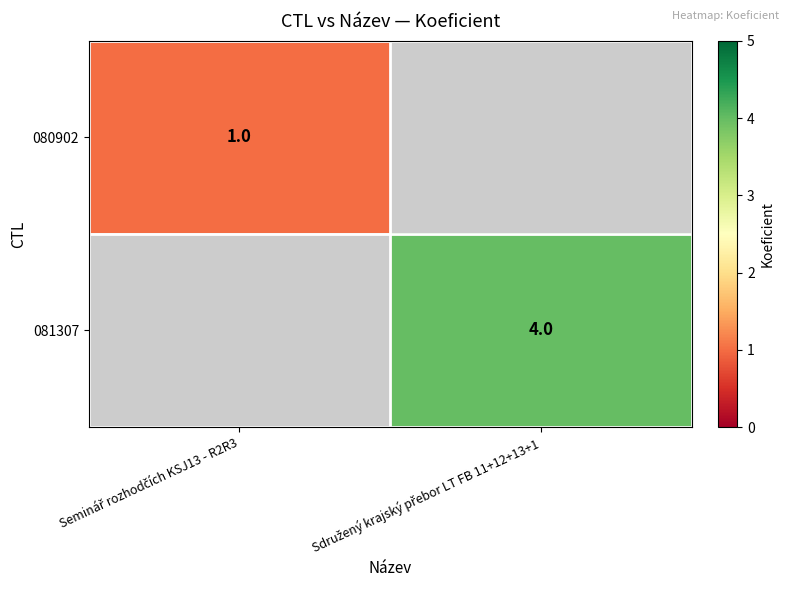

Which series has the widest spread of values?

080902